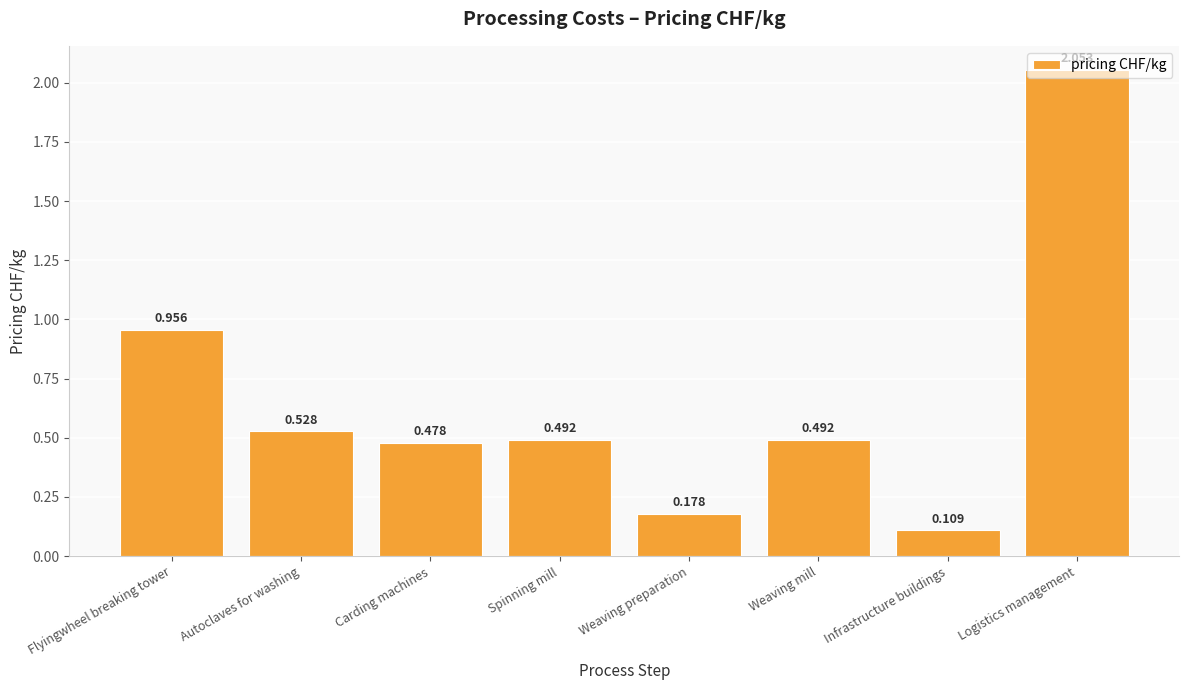

What position from the right is Flyingwheel breaking tower?

8